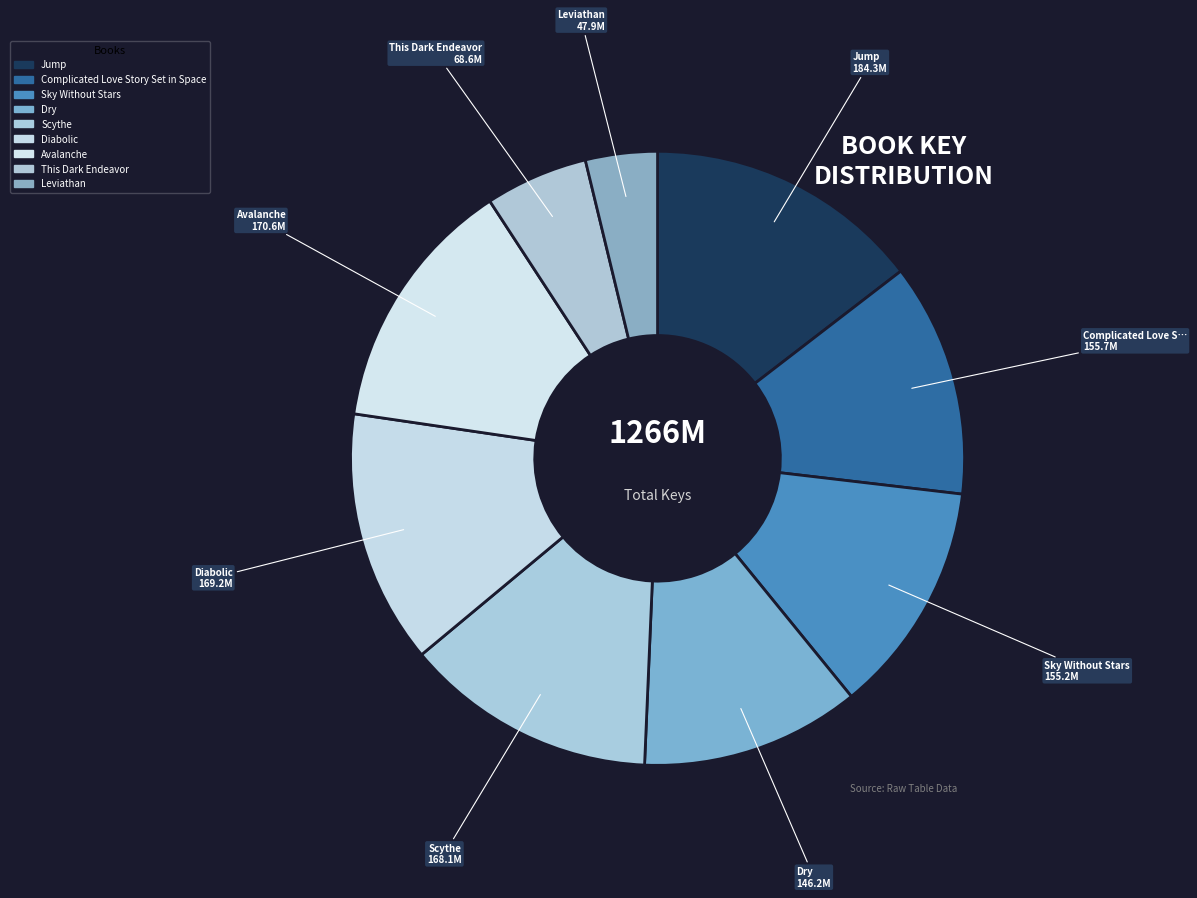

To the nearest percent, what percentage of the pie is Sky Without Stars?

12%